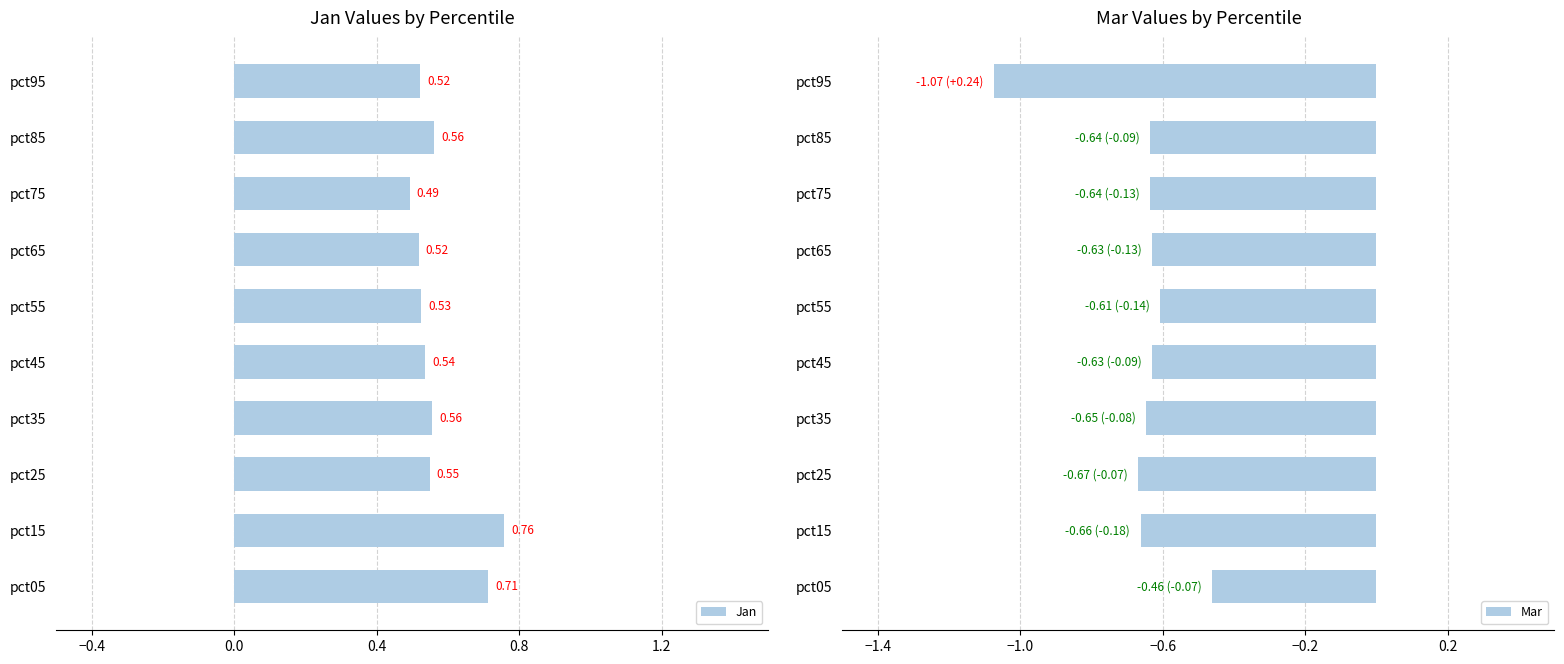

What is the difference between the maximum and minimum values in the Mar series?

0.6